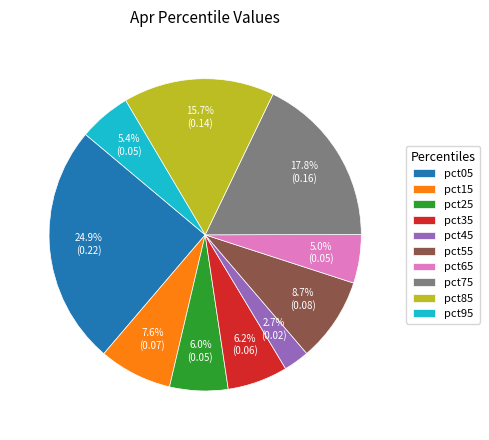

To the nearest percent, what is the difference between the pct05 and pct35 slice percentages?

19%